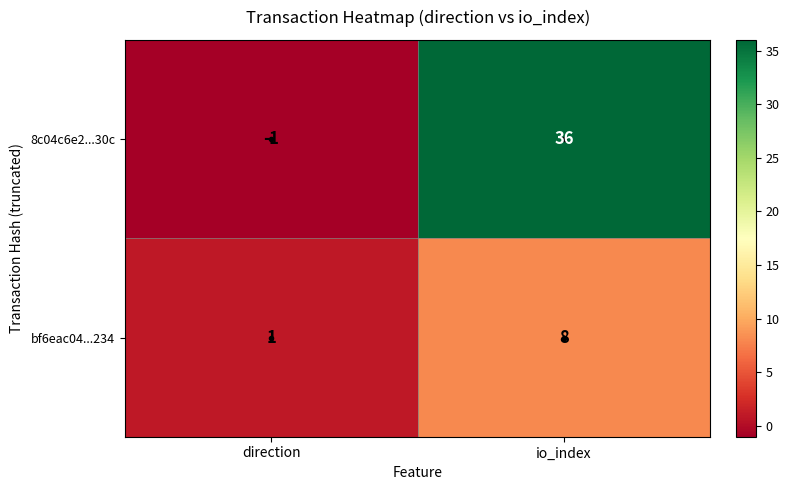

What is the total value across all series at io_index?

44